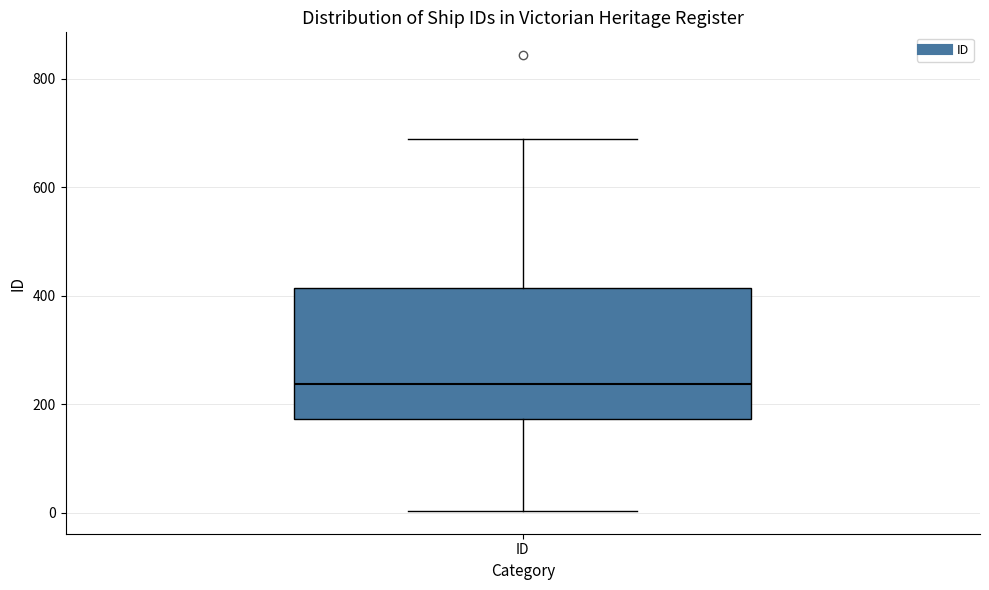

Transcribe this box plot: give where the median line is, the range the box spans, and where the two whiskers end, as read against the y-axis. The values are not printed on the chart, so give them approximately, as read against the axis.

median 240, box 180 to 420, whiskers 0 to 700